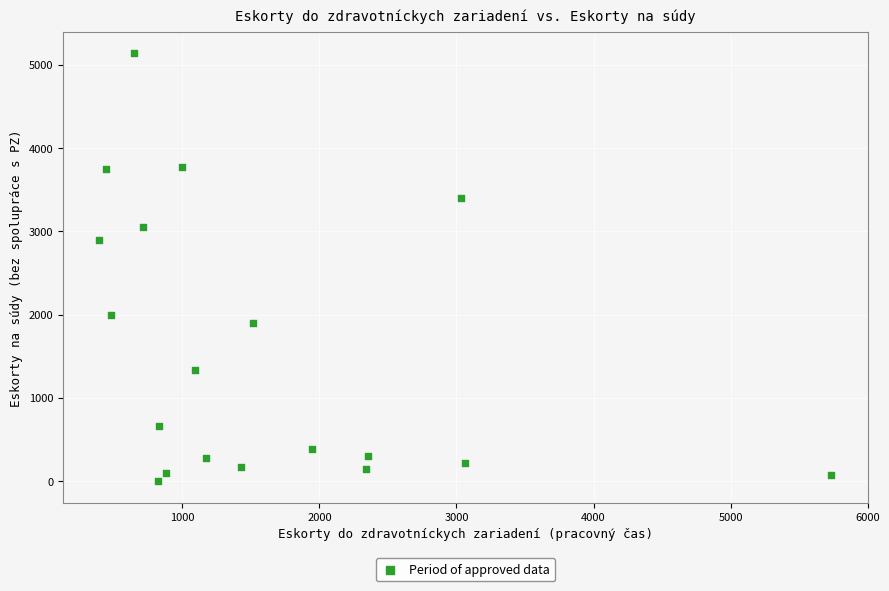

What is the range of Y values (max minus min)?

5135